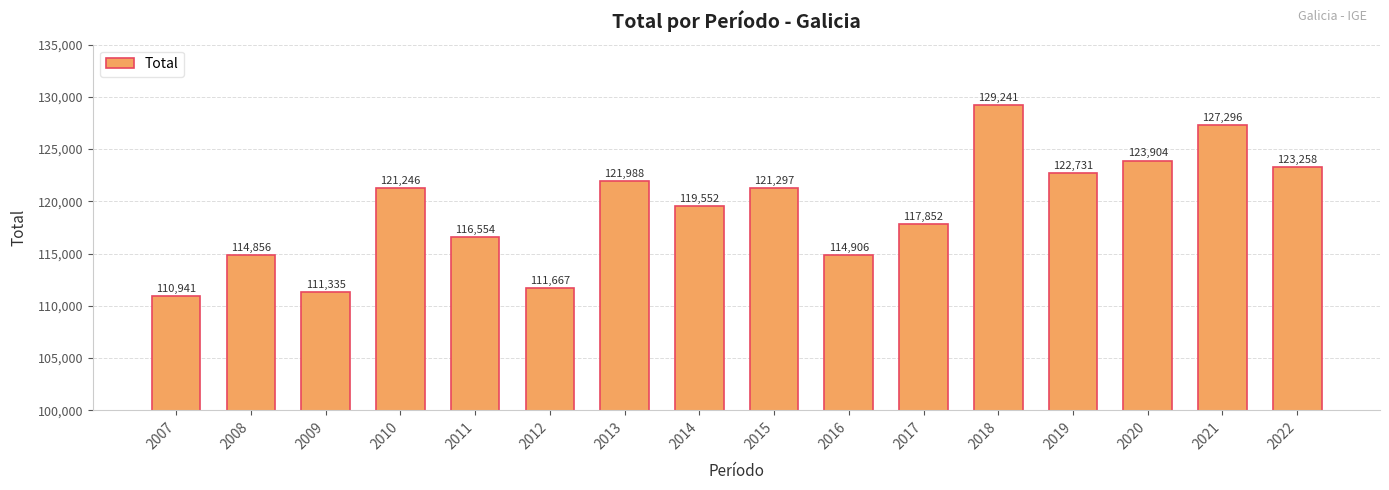

The chart shows a value of 39447 at 2018. True or false?

False